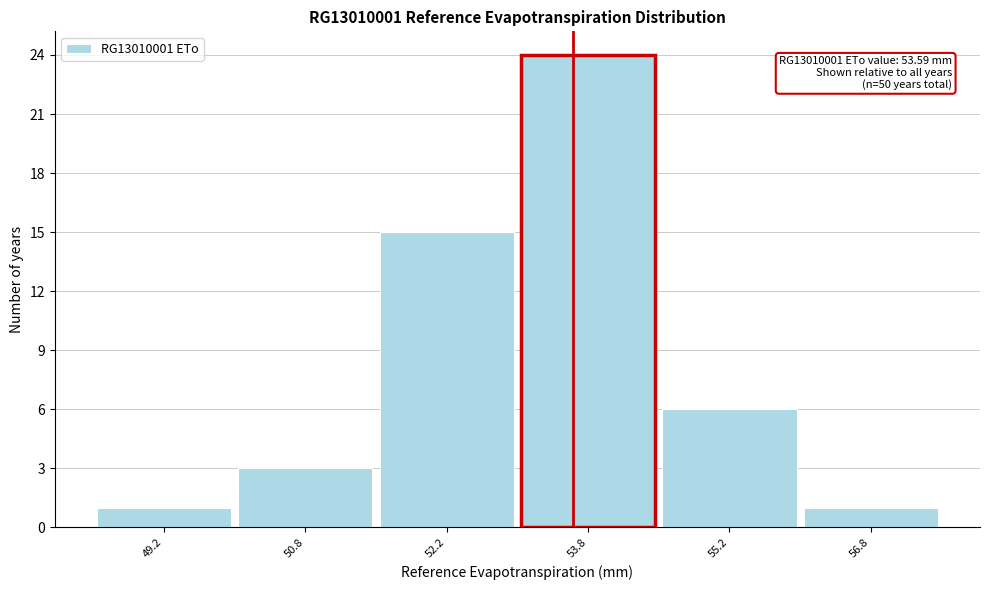

Which range on the x-axis has the tallest bar?

53.0 to 54.5